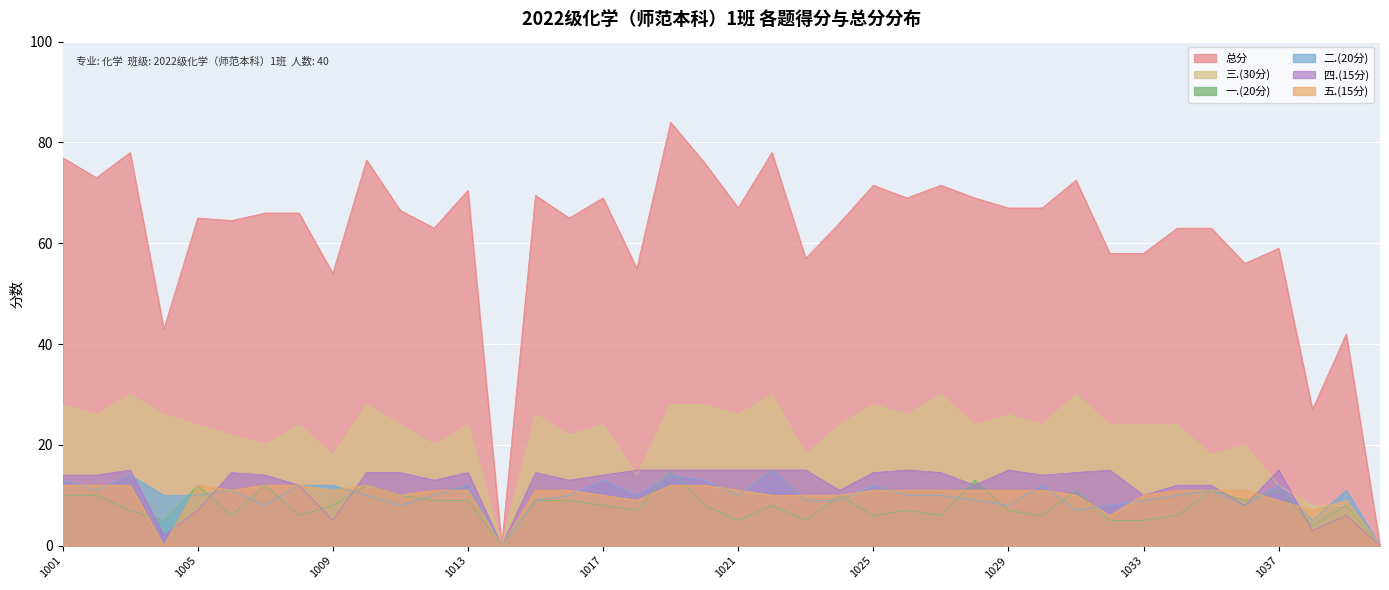

At 1021, list the series in order from smallest to largest.

一.(20分), 二.(20分), 五.(15分), 四.(15分), 三.(30分), 总分